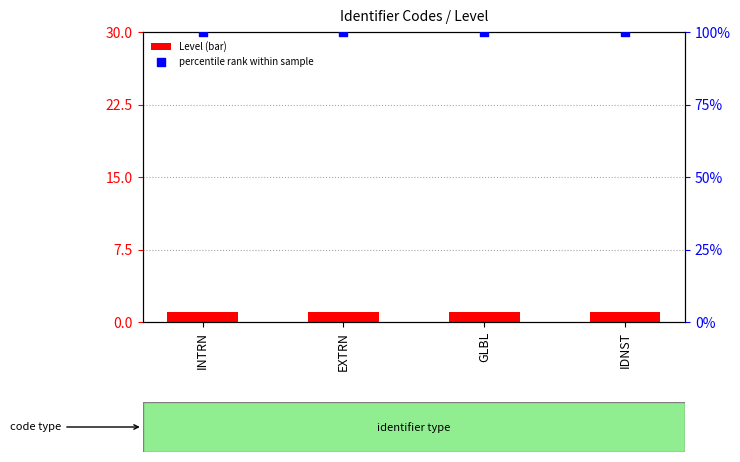

Which series has the largest total across all categories?

percentile rank within sample